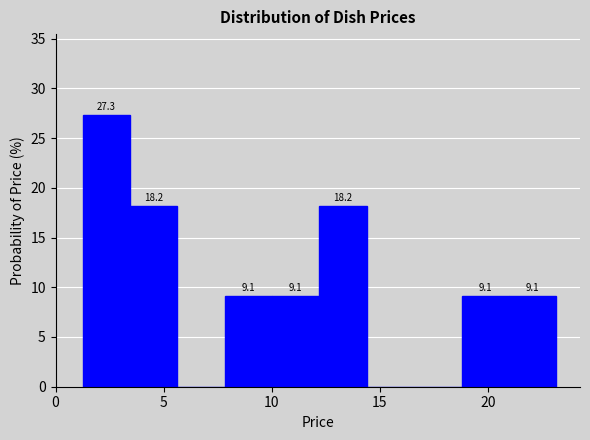

Over which range of the x-axis is the bar tallest?

1.5 to 3.5